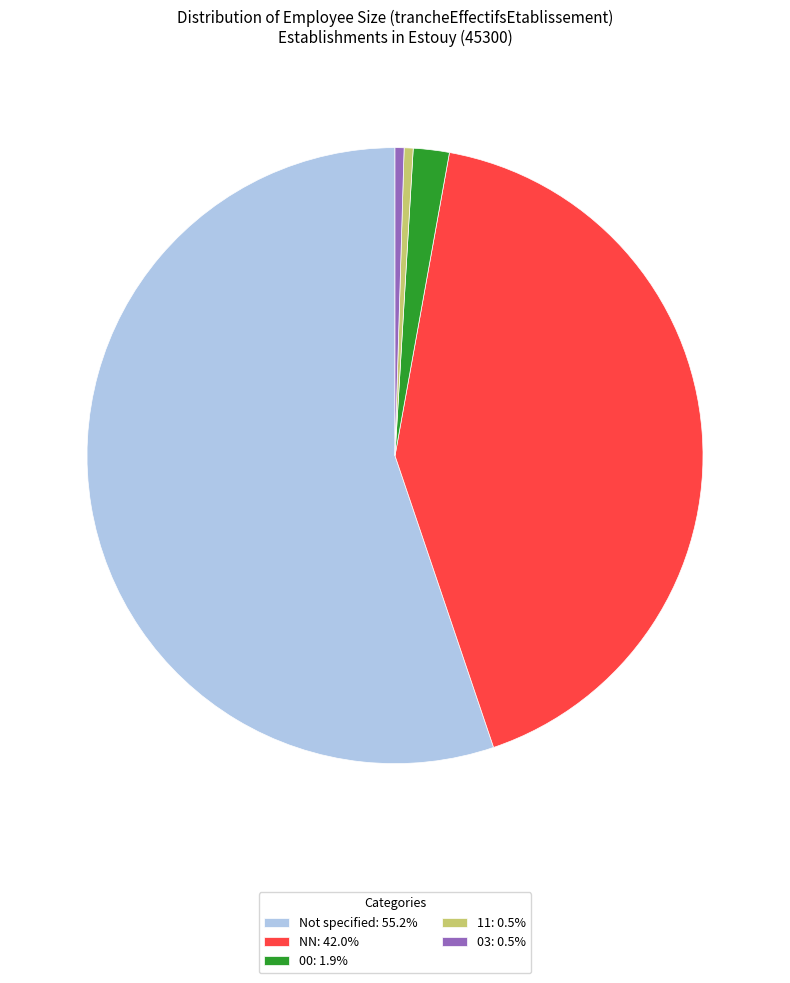

Is NN: 42.0% the majority of the pie?

No